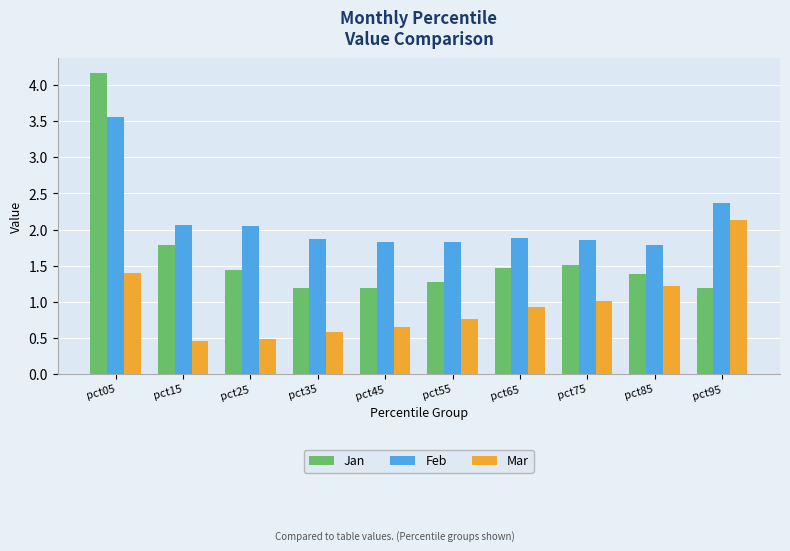

What is the sum of the Mar values at pct95 and pct85?

3.4